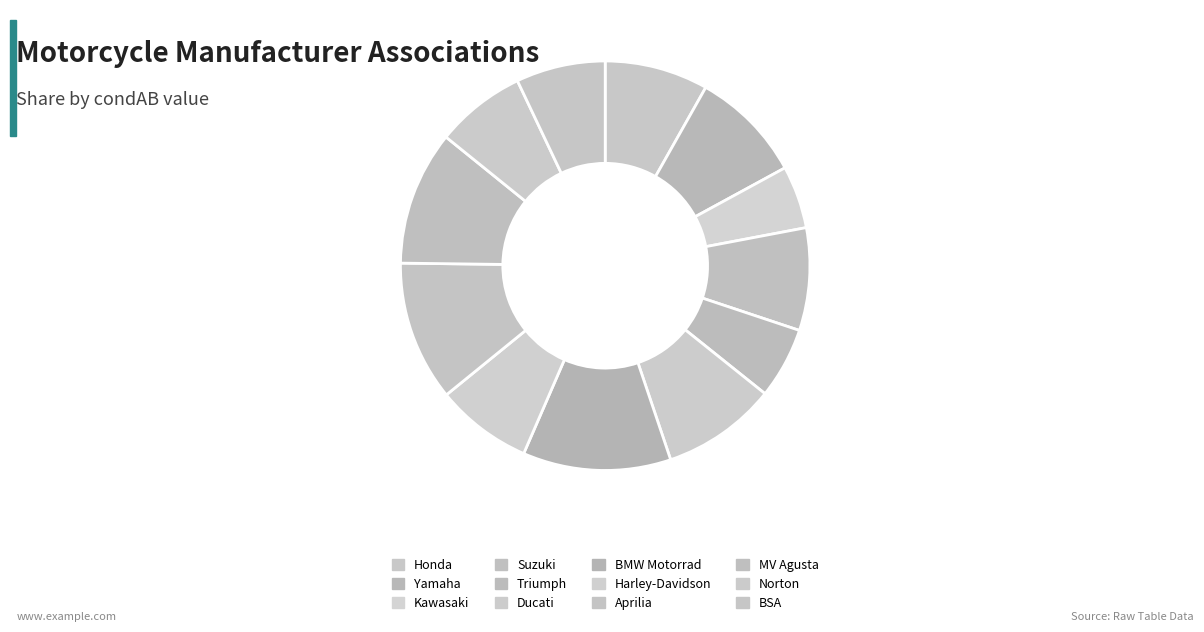

How many slices are in this pie chart?

12